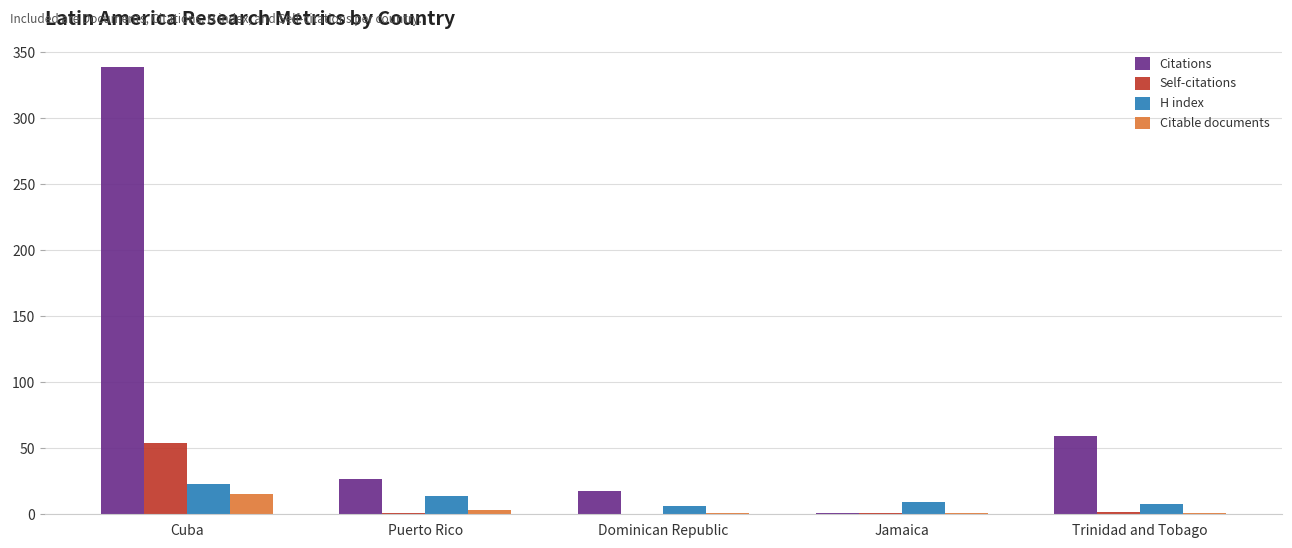

Is it true that Citations equals 18 at Dominican Republic?

True